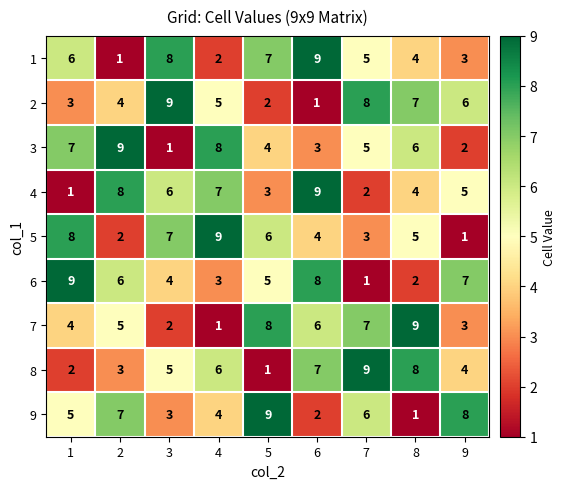

At which label does 1 reach its peak?

6